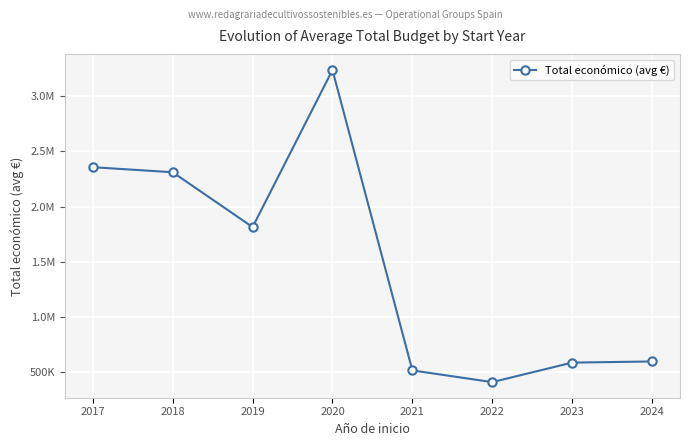

Is this an area chart (filled region under the line)?

No